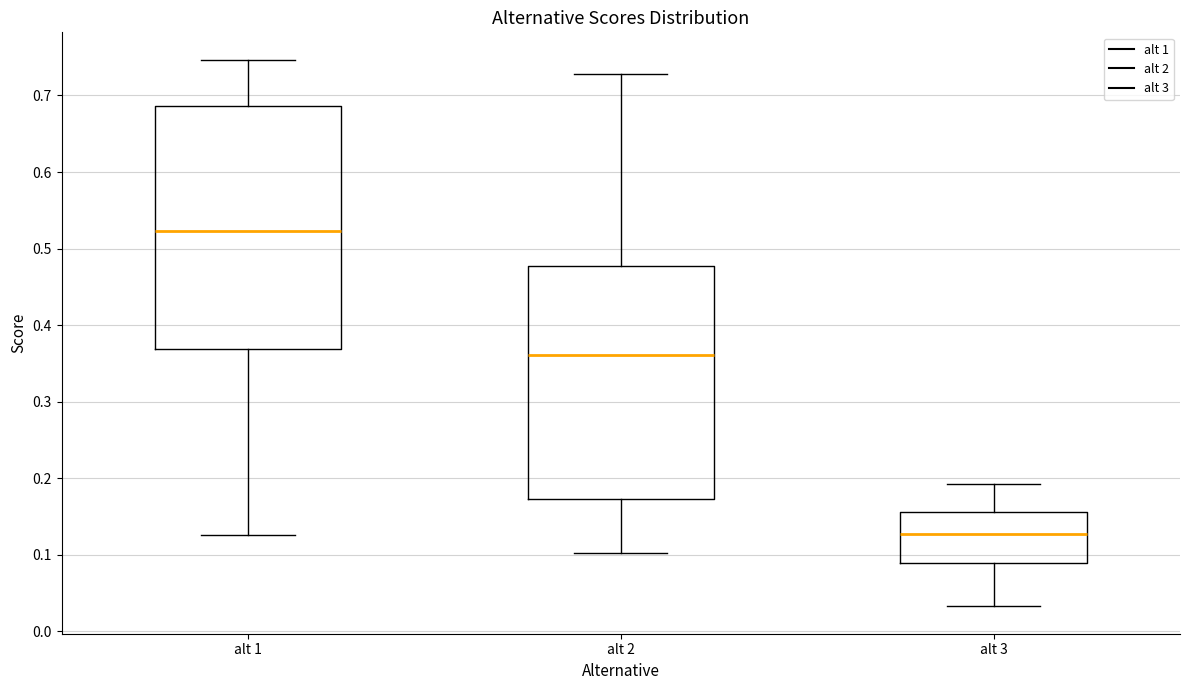

Which box is the tallest, from its lower edge to its upper edge?

alt 1